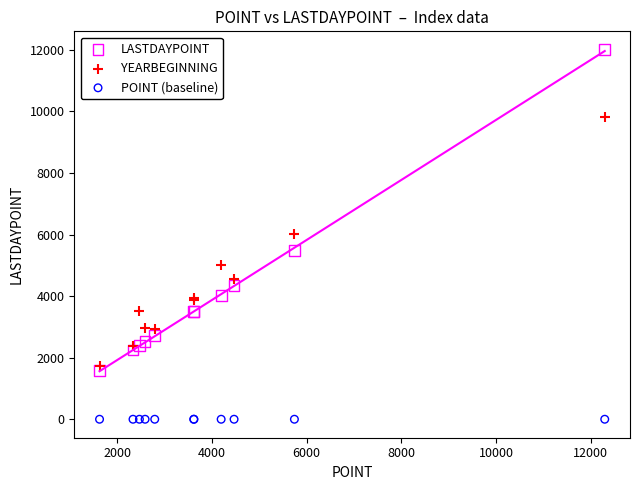

Which series contains the lowest Y value?

POINT (baseline)